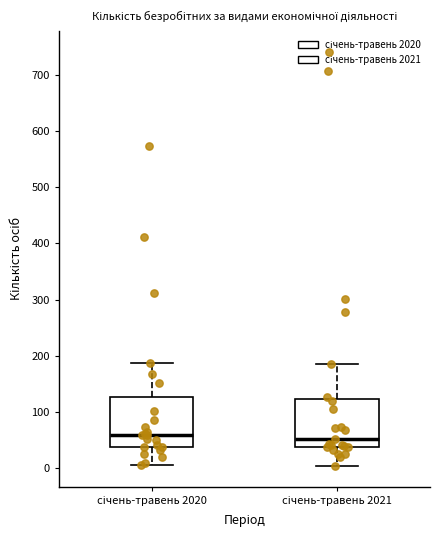

Where does the lower whisker of the box for січень-травень 2021 end on the y-axis? The values are not printed on the chart, so give them approximately, as read against the axis.

0